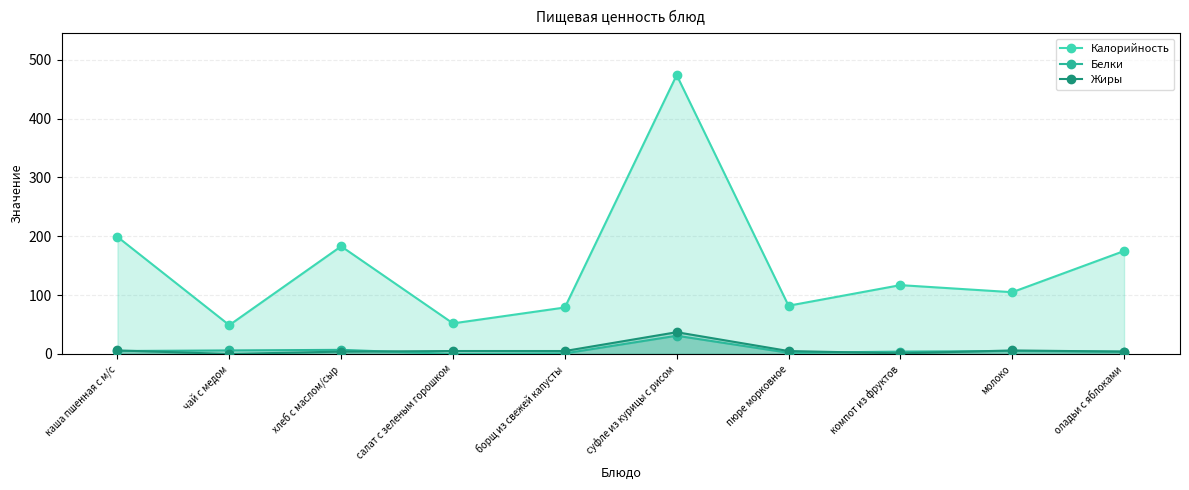

List the labels in order of Жиры value, smallest first.

чай с медом, компот из фруктов, хлеб с маслом/сыр, оладьи с яблоками, салат с зеленым горошком, борщ из свежей капусты, пюре морковное, каша пшенная с м/с, молоко, суфле из курицы с рисом